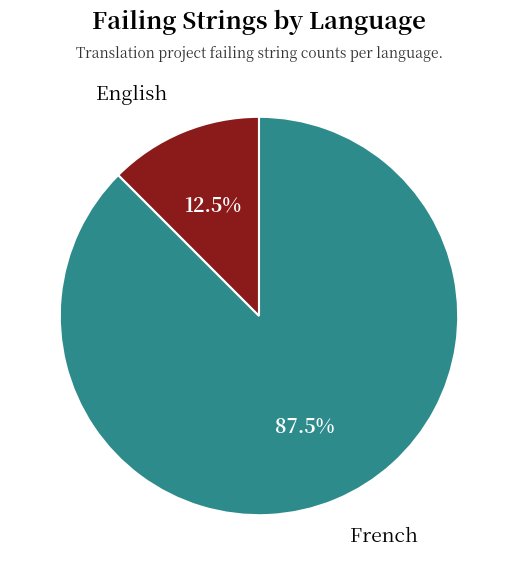

Does any single category account for the majority?

Yes